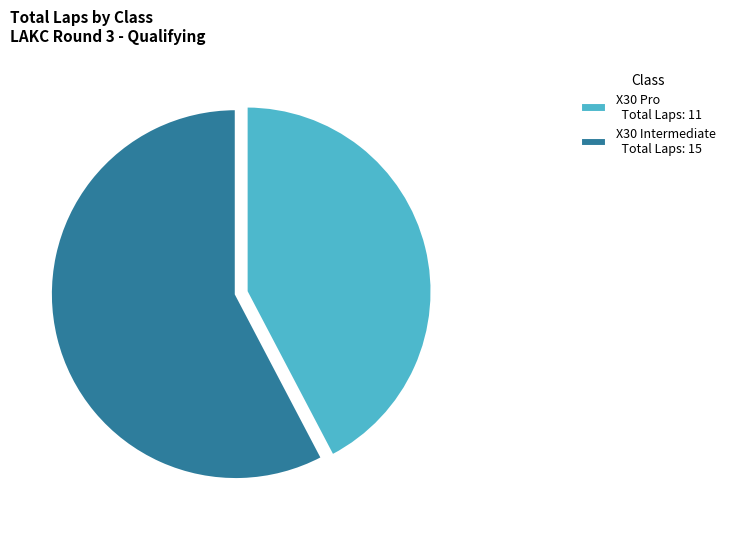

How many slices are in this pie chart?

2